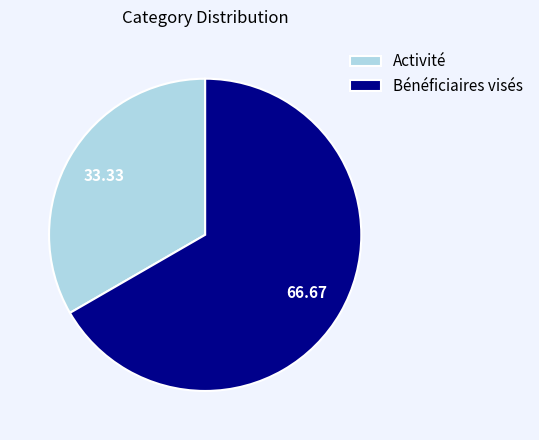

Is it true that Activité is 33% of the pie?

True